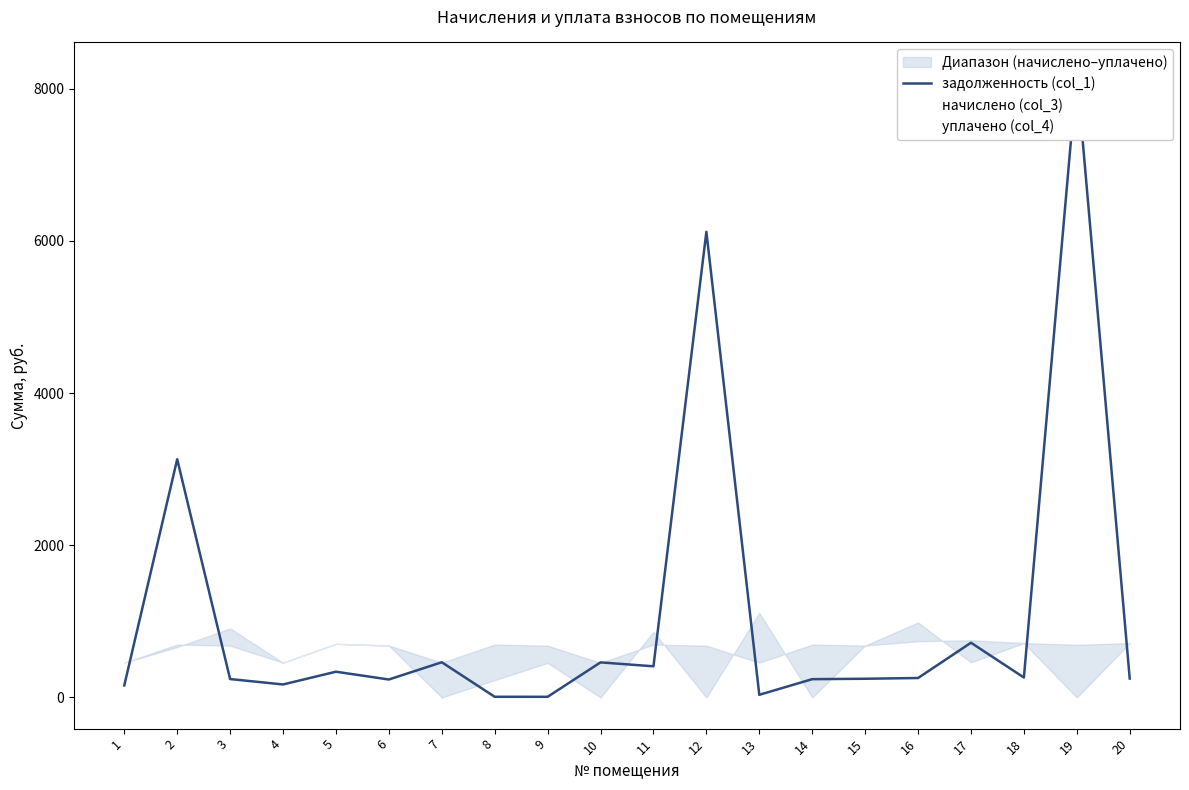

Reading right to left, list all the values displayed in this chart.

задолженность (col_1): 20=248.0	19=8198.4	18=261.8	17=719.0	16=255.4	15=245.6	14=240.2	13=34.6	12=6119.4	11=409.2	10=460.8	9=8.4	8=8.6	7=462.5	6=235.8	5=338.0	4=170.5	3=241.8	2=3130.1	1=157.9
начислено (col_3): 20=714.4	19=691.7	18=714.4	17=751.7	16=738.7	15=682.0	14=695.0	13=456.8	12=680.4	11=695.0	10=455.2	9=680.4	8=695.0	7=456.8	6=682.0	5=704.7	4=456.8	3=680.4	2=695.0	1=456.8
уплачено (col_4): 20=714.4	19=0.0	18=715.0	17=461.2	16=985.0	15=682.2	14=0.0	13=1112.3	12=0.0	11=863.9	10=0.0	9=453.6	8=228.5	7=0.0	6=682.0	5=704.7	4=456.8	3=907.2	2=661.4	1=456.8